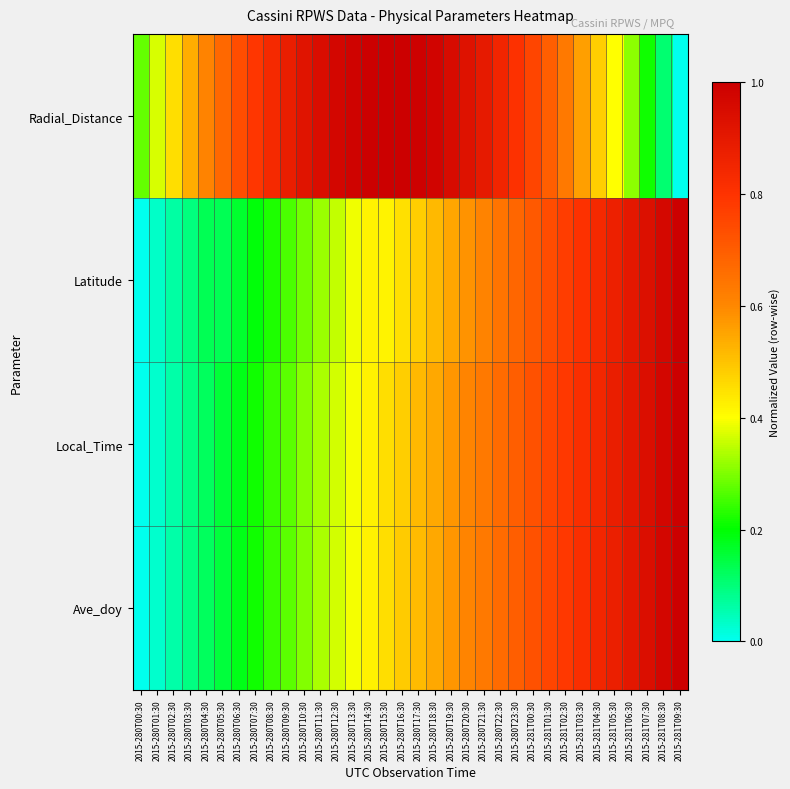

Count the number of data series in this chart.

4